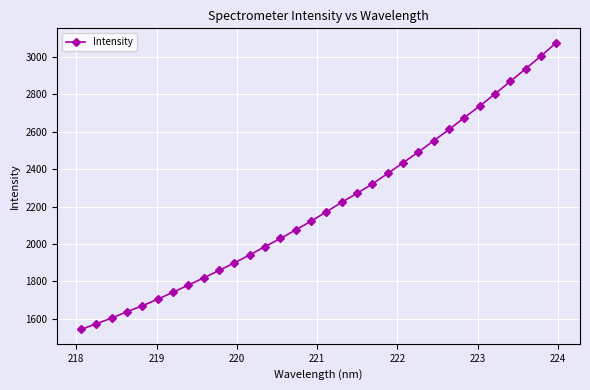

What is the maximum value shown in the chart?

3076.5